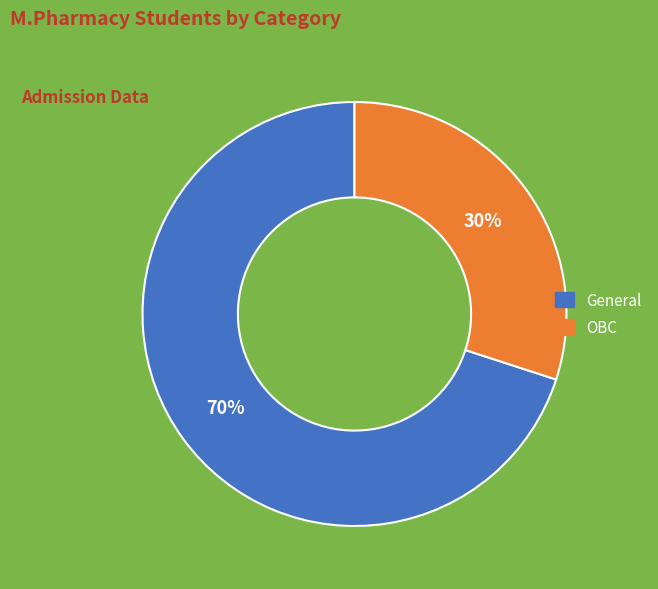

Which category has the smallest portion of the pie?

OBC